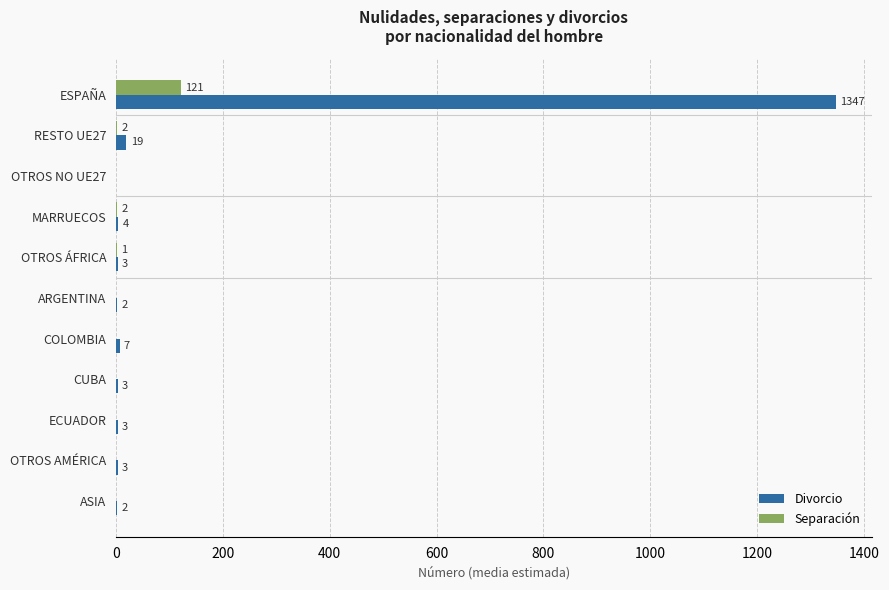

How many distinct data groups are displayed?

2